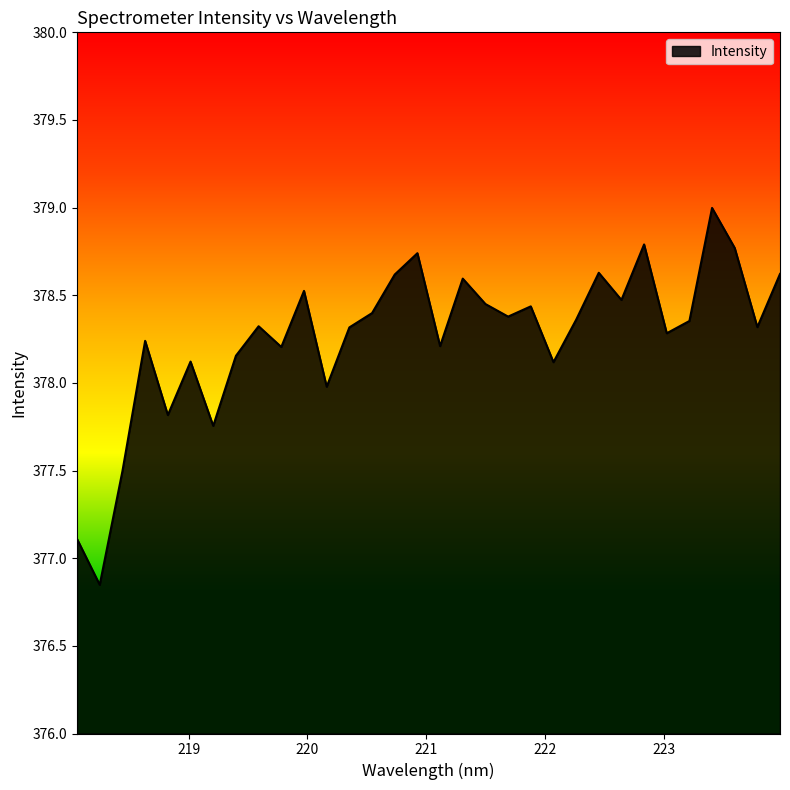

How many lines are shown in the chart?

1